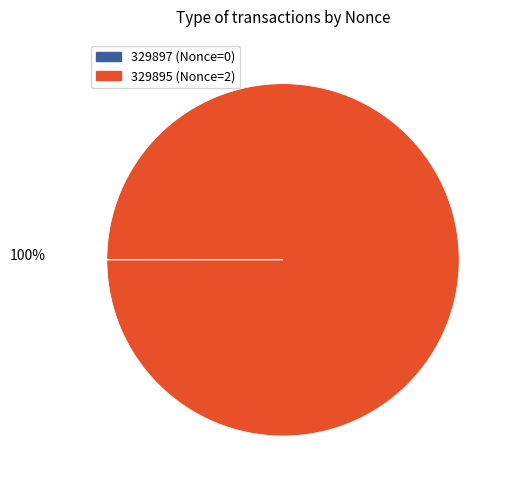

What percentage do 329895 and 329897 together represent?

100.0%